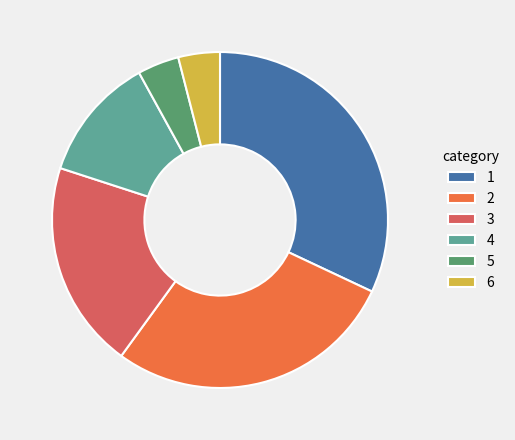

Does 4 account for over 50% of the chart?

No